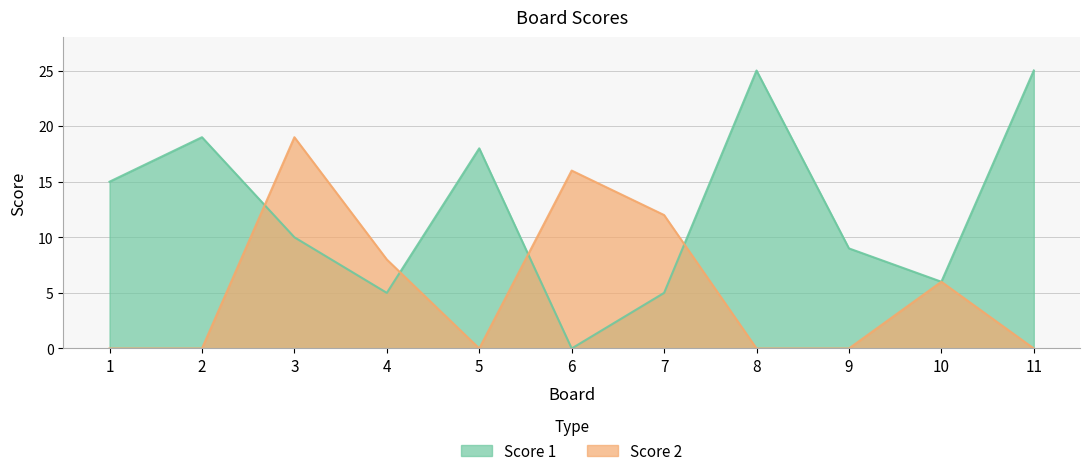

Rank the series at 10 from highest to lowest value.

Score 1, Score 2